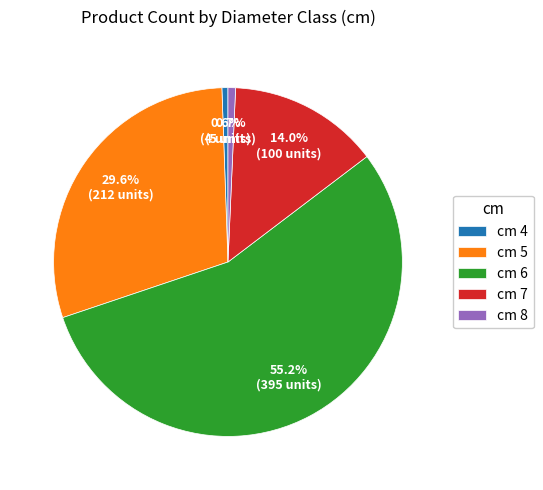

How many segments does this pie chart have?

5